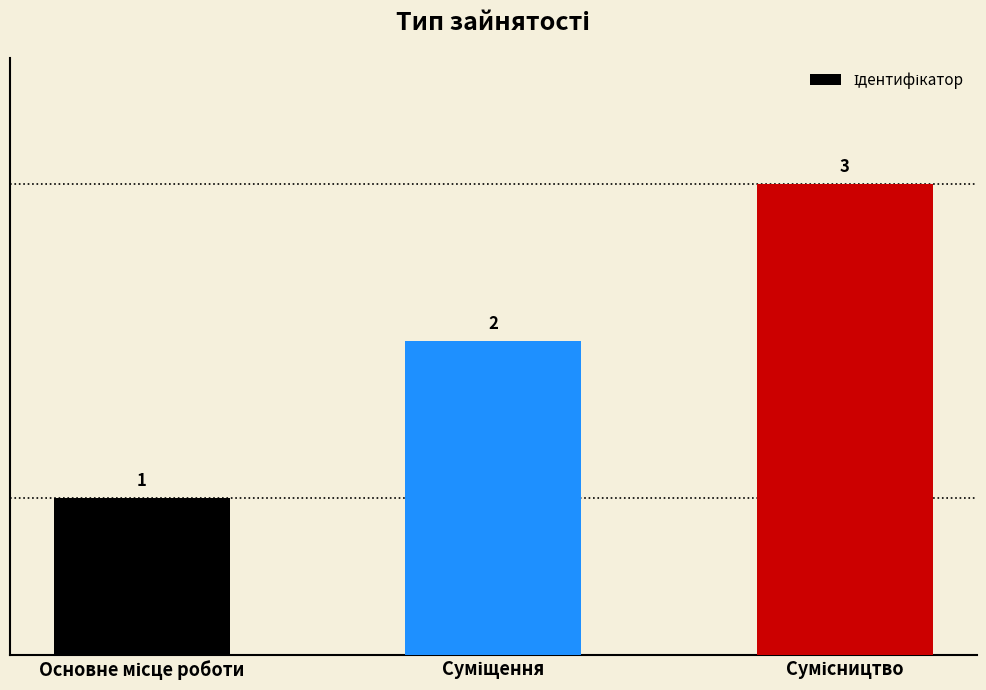

What is the average value?

2